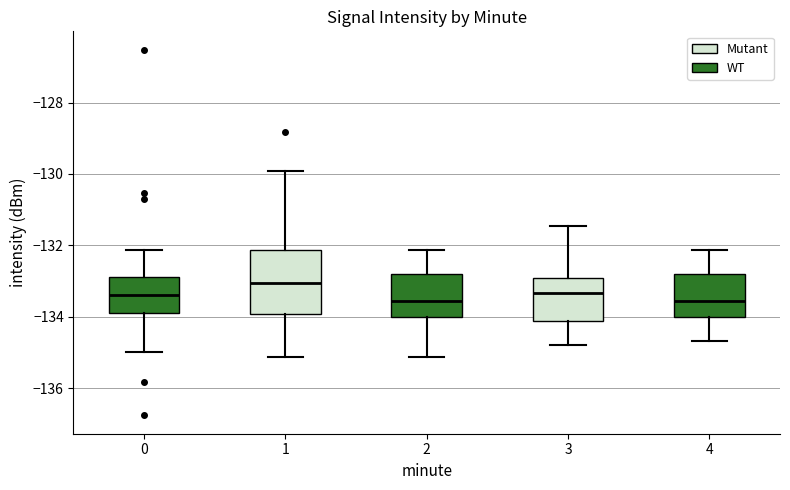

Which box's median line is the highest?

1